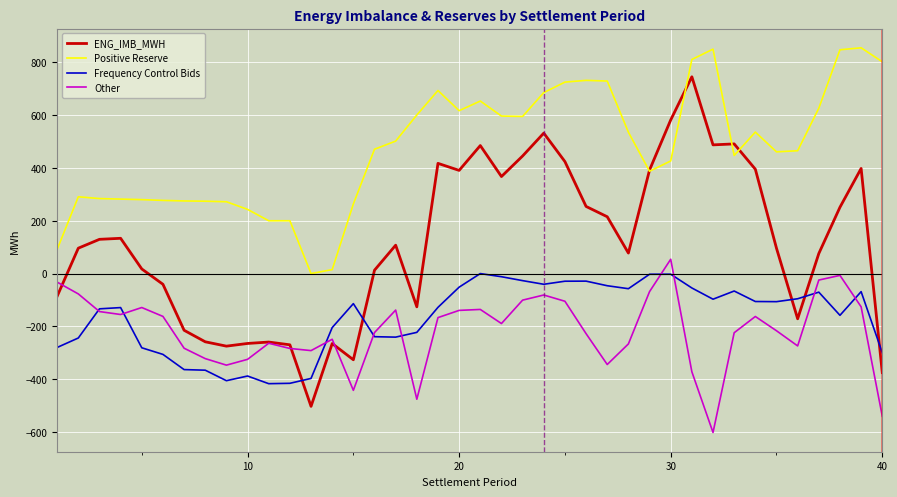

True or false: Positive Reserve and Other cross at least once.

False